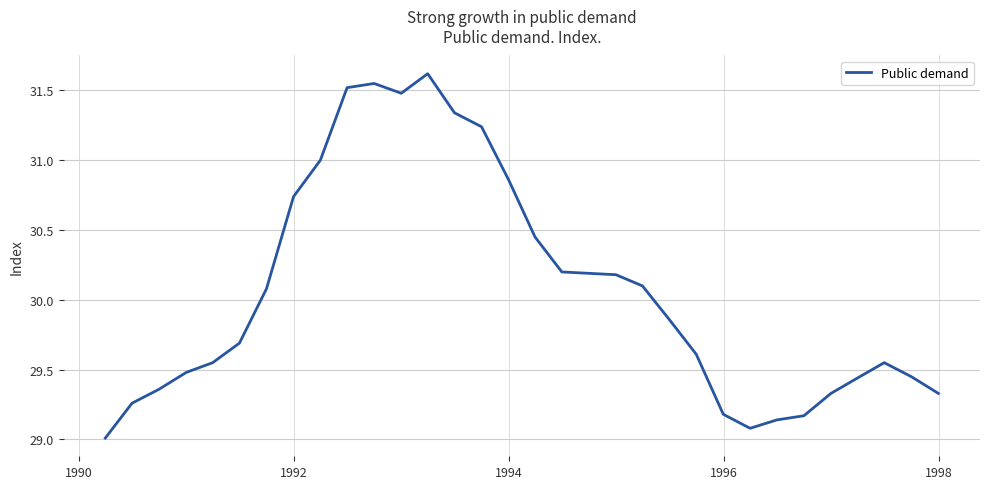

What is the difference between the maximum and minimum values?

2.6